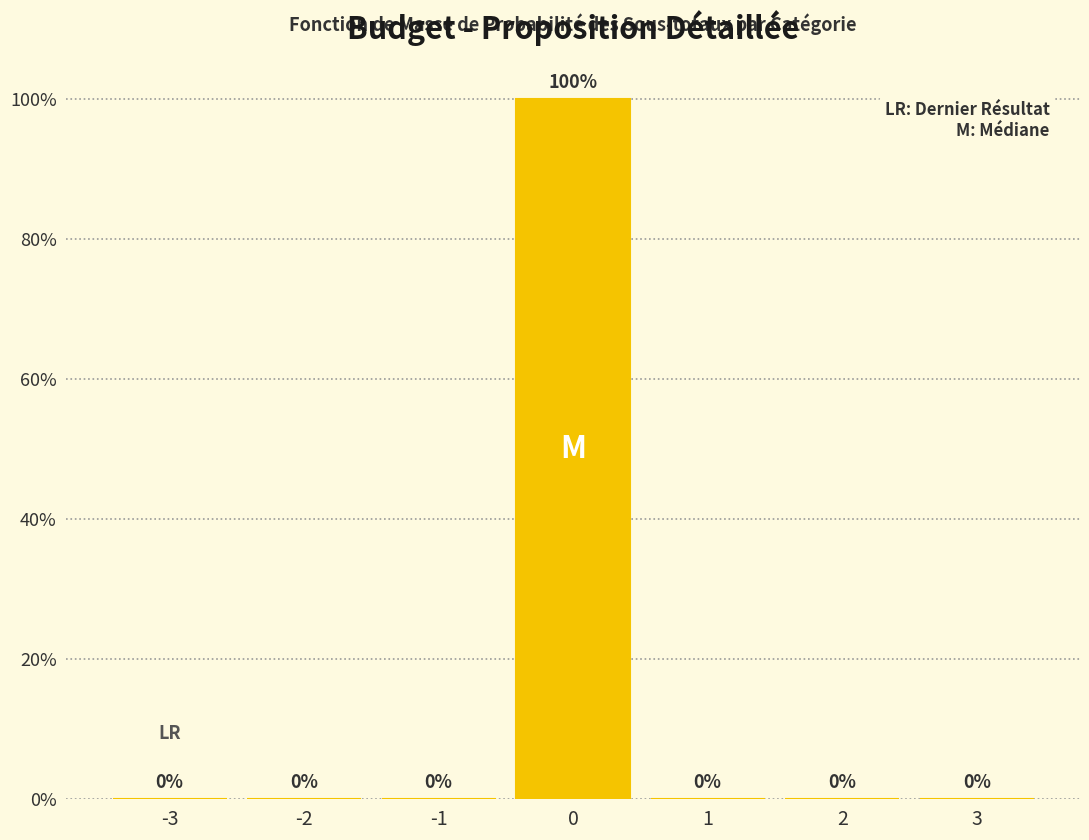

Reading left to right, transcribe all the data shown in this chart.

-3=0	-2=0	-1=0	0=100	1=0	2=0	3=0